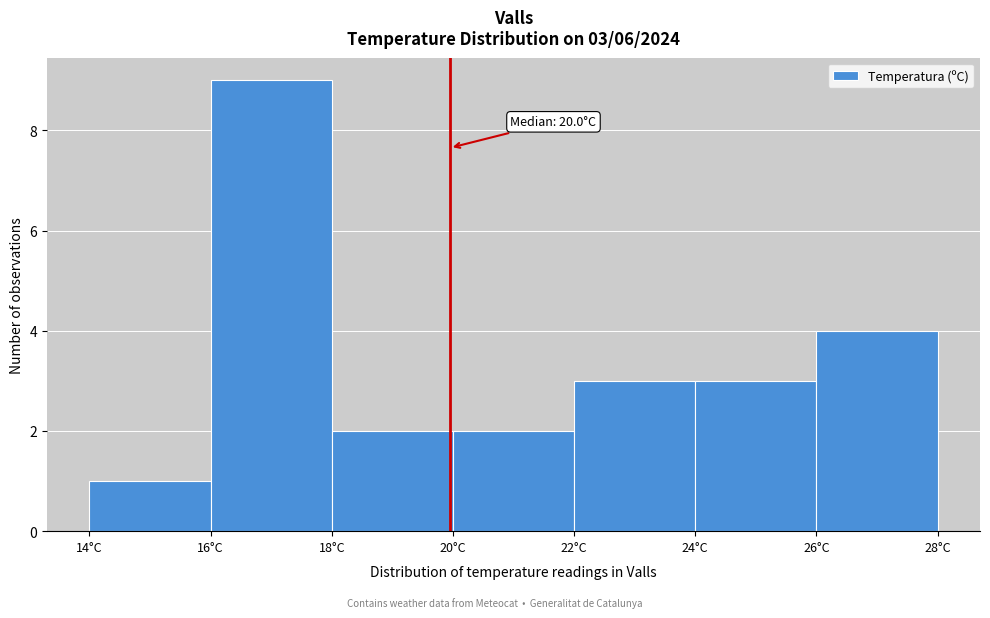

Over which range of the x-axis is the bar tallest?

16 to 18